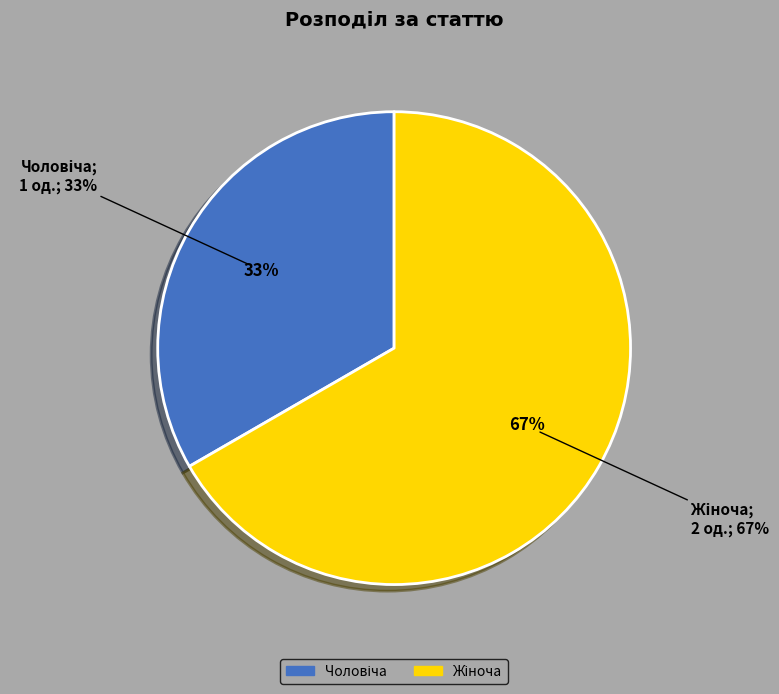

Which has a higher value, Чоловіча or Жіноча?

Жіноча